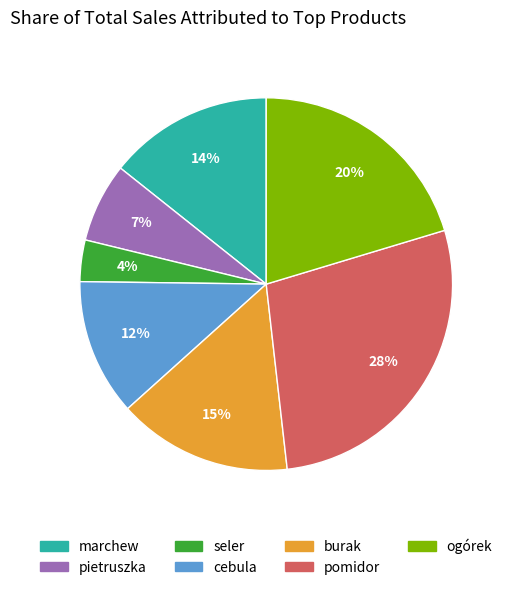

The burak slice represents 7% of the pie. True or false?

False